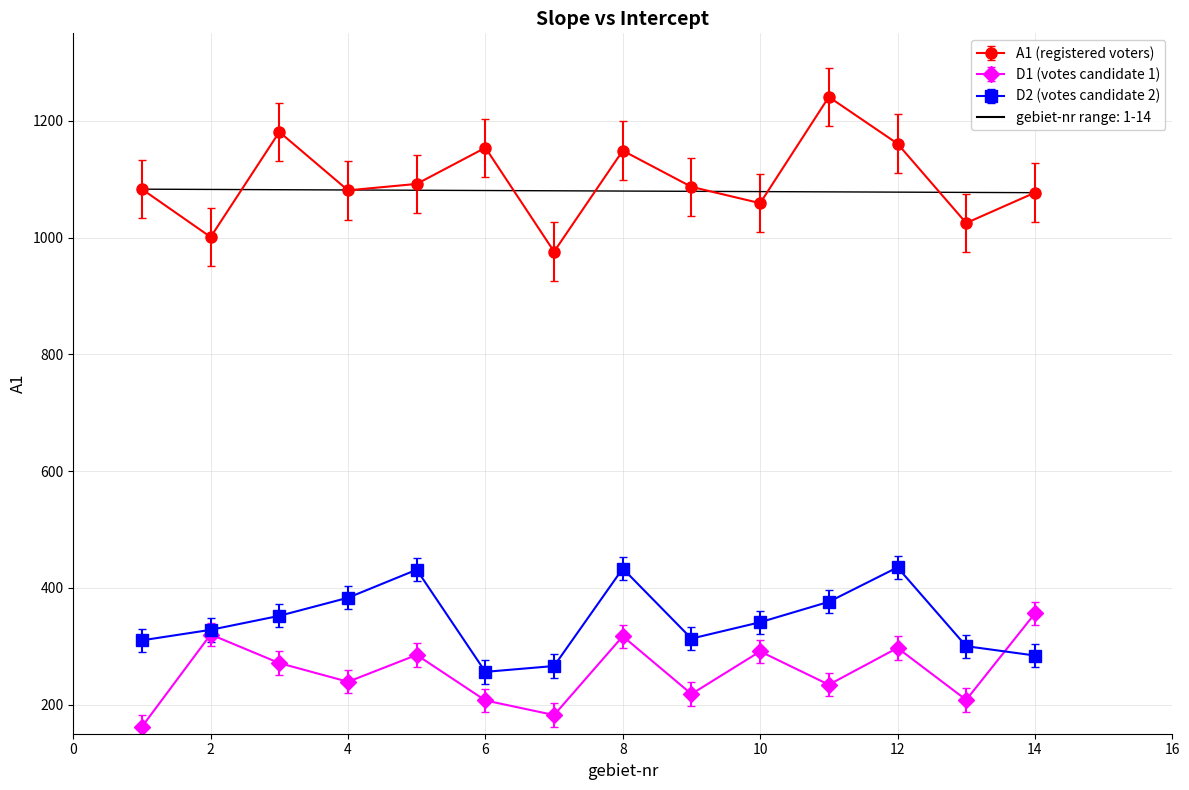

Which series has the largest total across all categories?

A1 (registered voters)